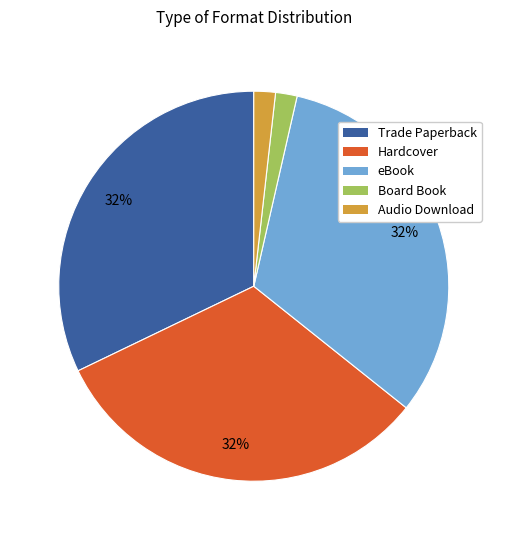

Do Audio Download and Board Book together represent more than half of the pie?

No